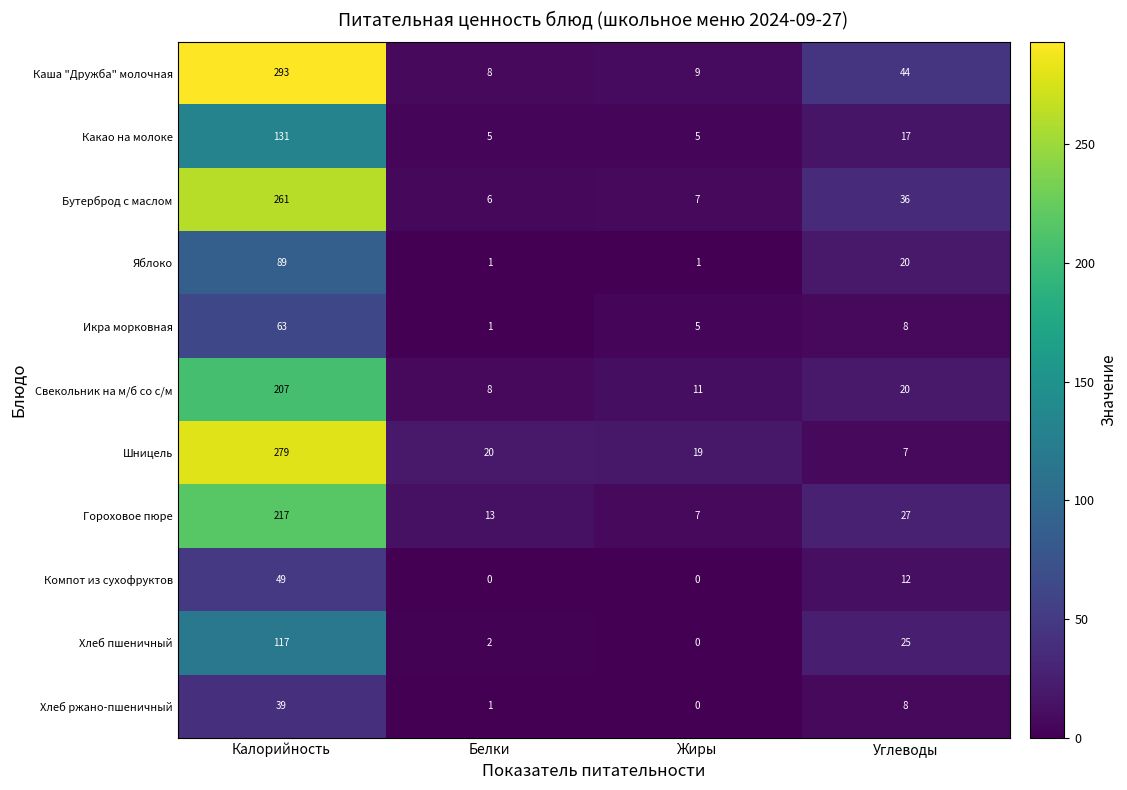

Where does the Гороховое пюре series first go above 27?

Калорийность